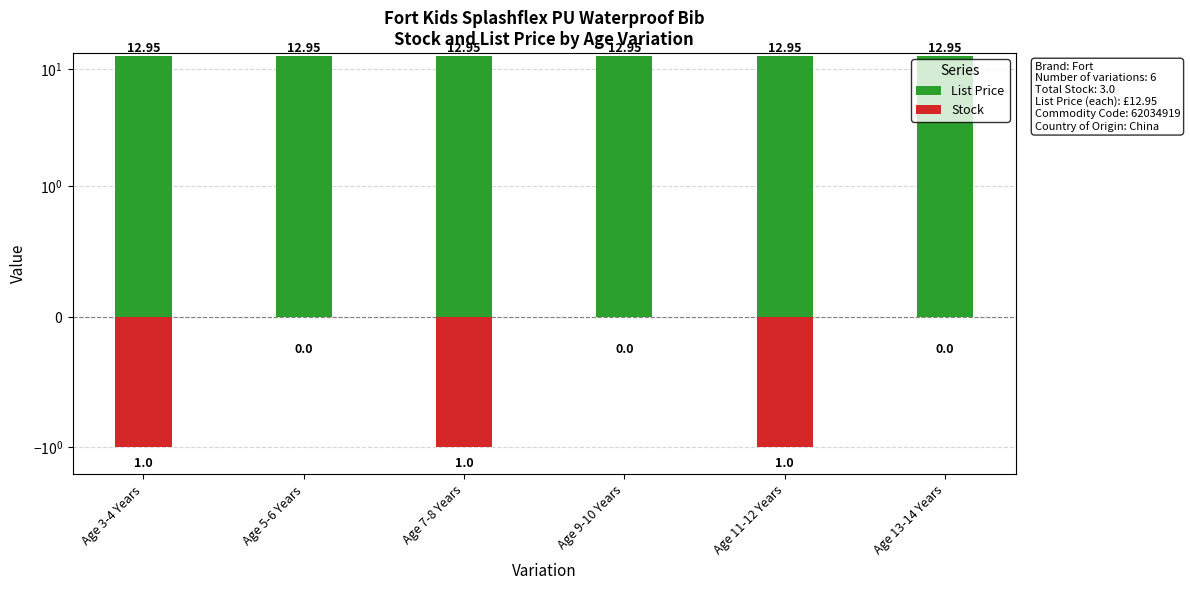

What is the sum of the Stock values at Age 13-14 Years and Age 3-4 Years?

-1.0